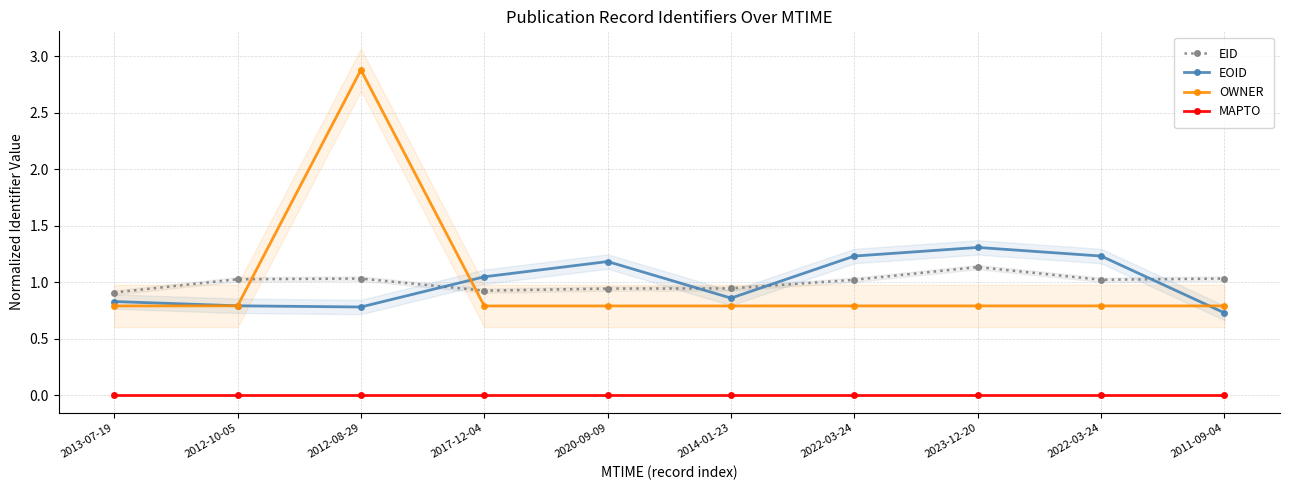

Reading left to right, extract all data points from this chart.

EID: 0.9	1.0	1.0	0.9	0.9	0.9	1.0	1.1	1.0	1.0
EOID: 0.8	0.8	0.8	1.0	1.2	0.9	1.2	1.3	1.2	0.7
OWNER: 0.8	0.8	2.9	0.8	0.8	0.8	0.8	0.8	0.8	0.8
MAPTO: 0.0	0.0	0.0	0.0	0.0	0.0	0.0	0.0	0.0	0.0